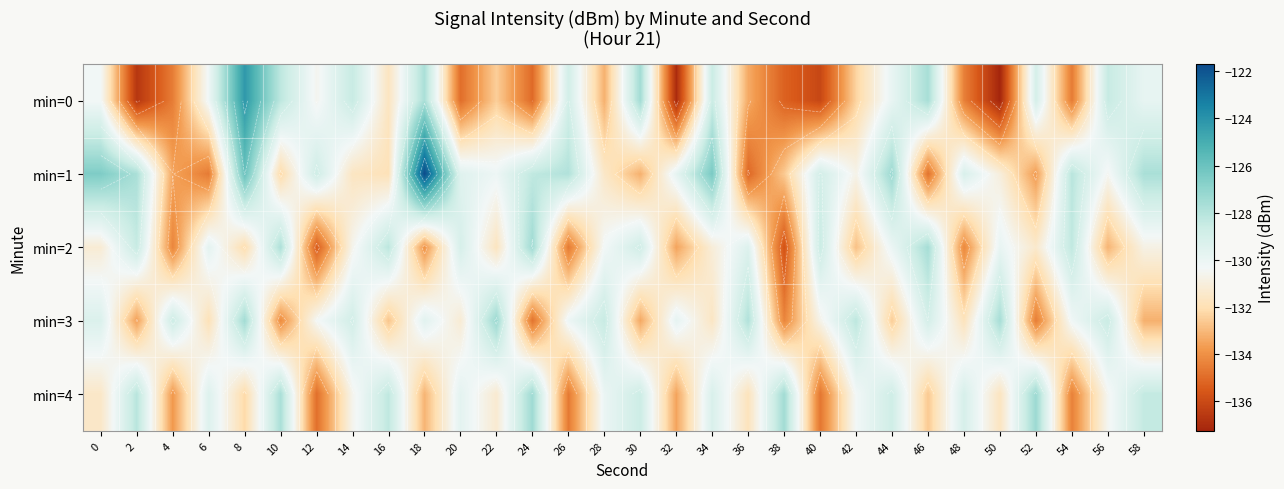

How many data points in min=1 are above -129?

12